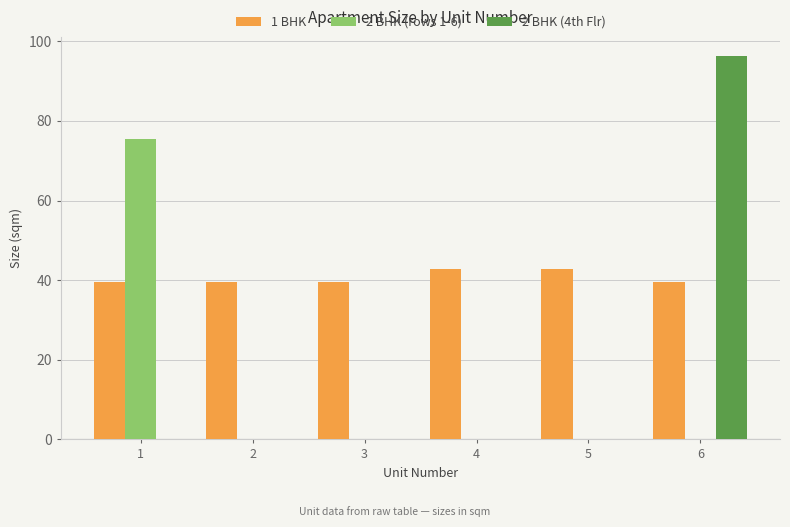

Which label corresponds to the largest value in the chart?

6